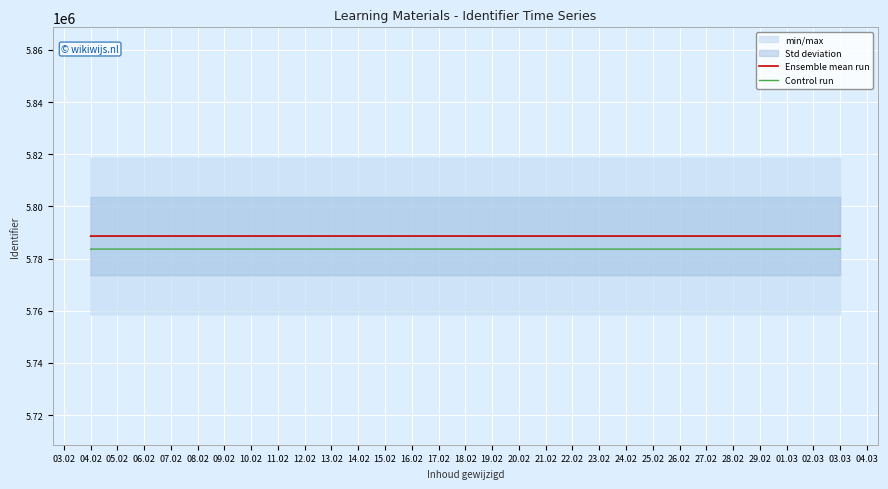

What is the sum of all Ensemble mean run values?

69463999